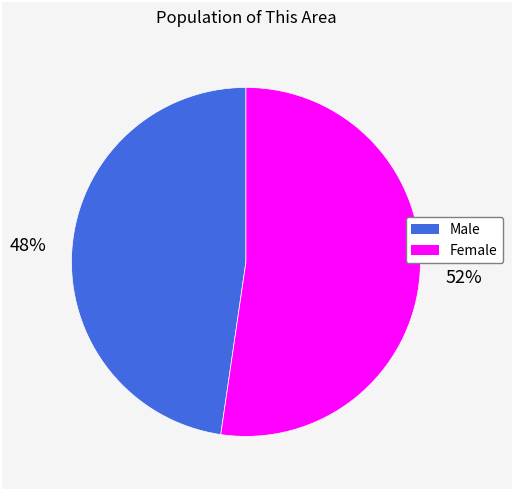

Between Male and Female, which is larger?

Female